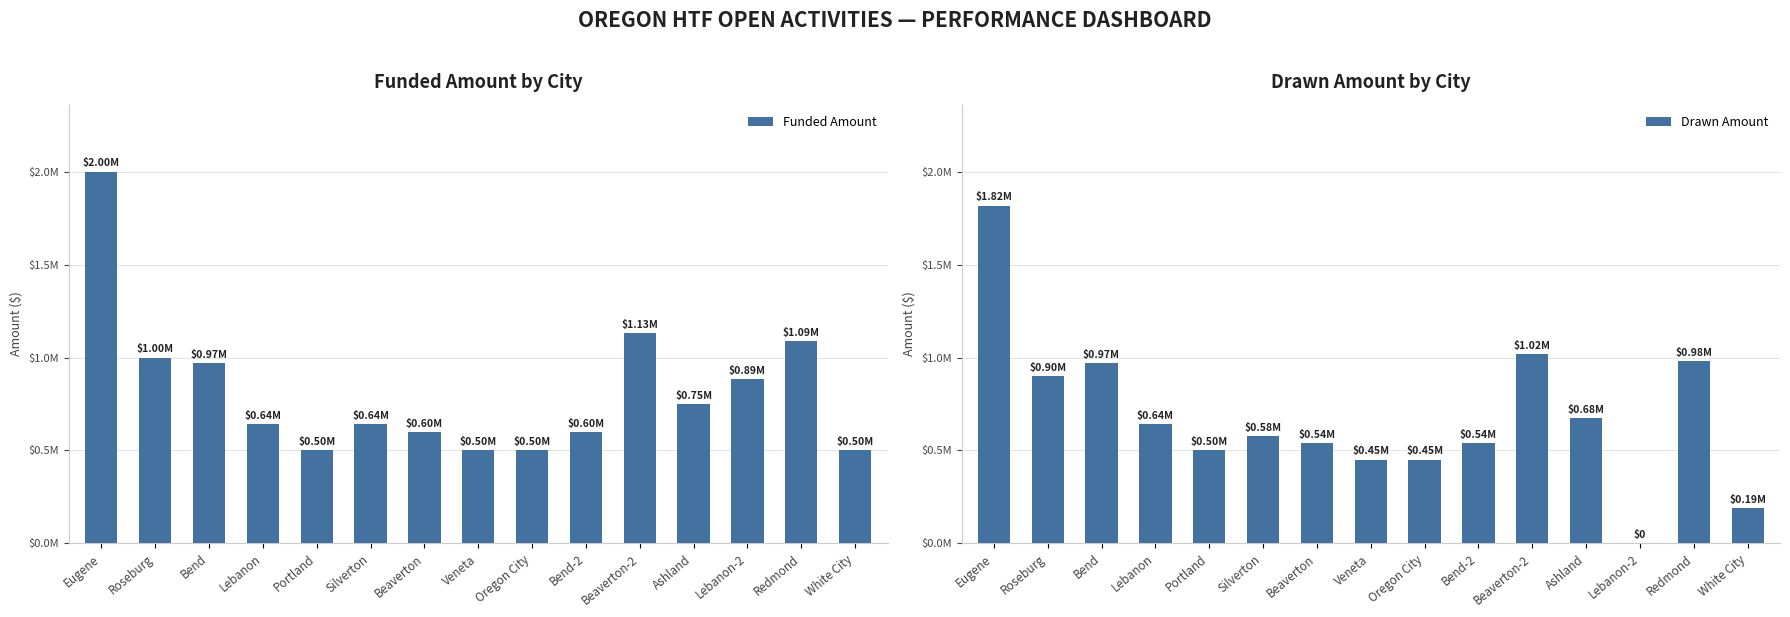

Which series changed the most between Lebanon and Portland?

Funded Amount